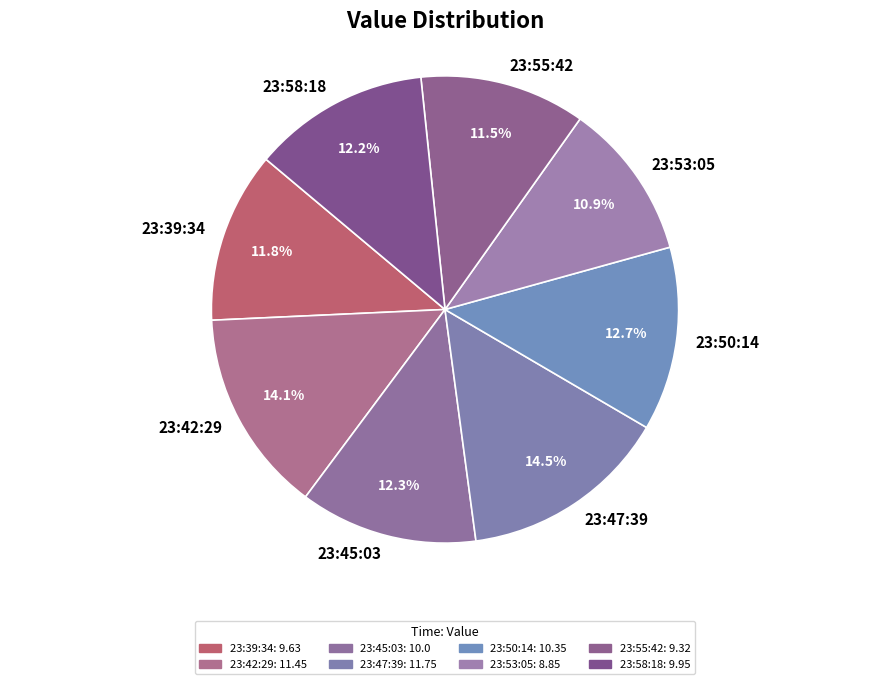

Is there a majority slice in this chart?

No